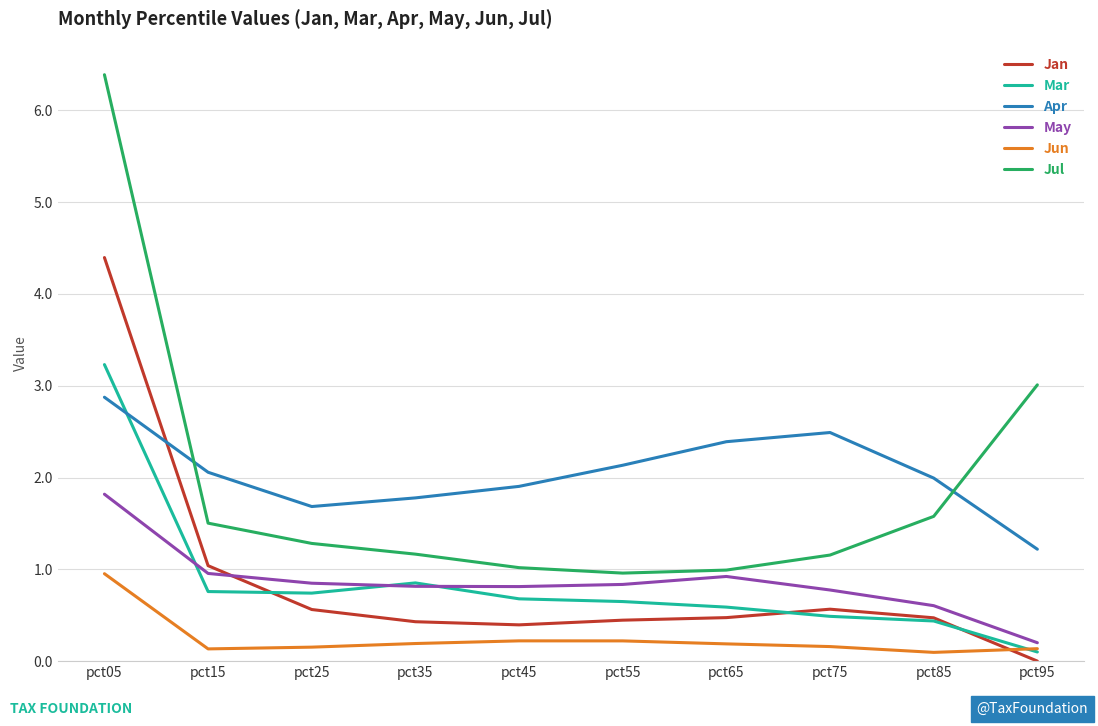

Rank the series by their maximum value, from lowest to highest.

Jun, May, Apr, Mar, Jan, Jul